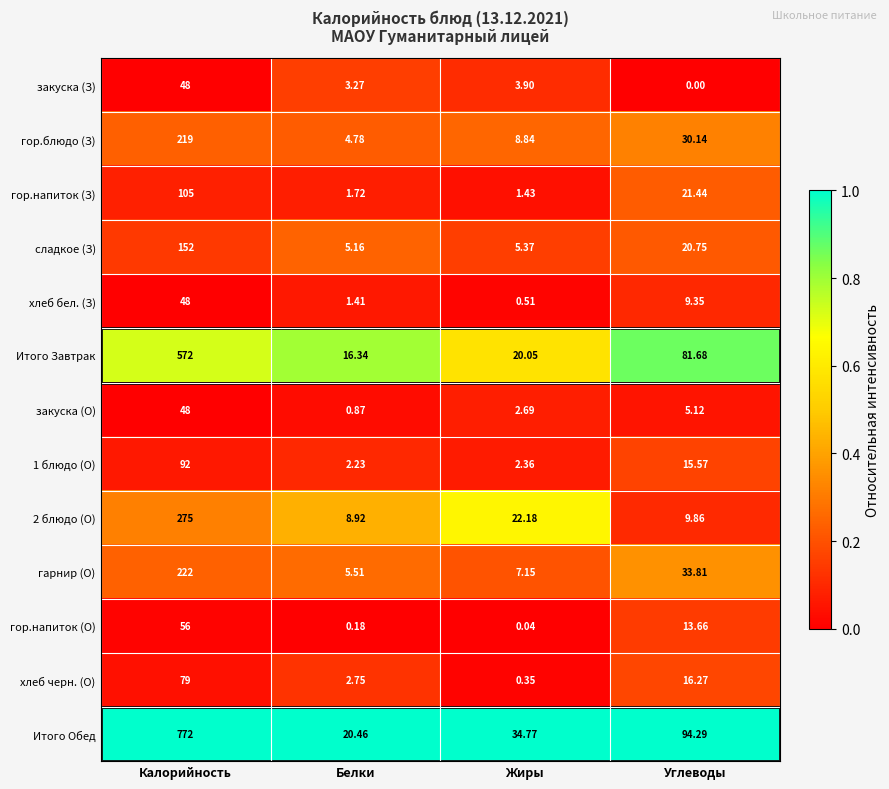

Which series has the widest spread of values?

Итого Обед